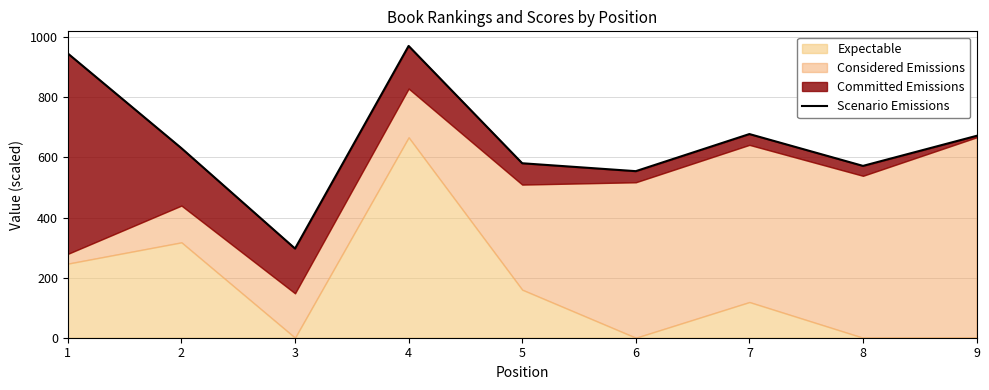

What is the difference between the second highest and minimum values?

649.3